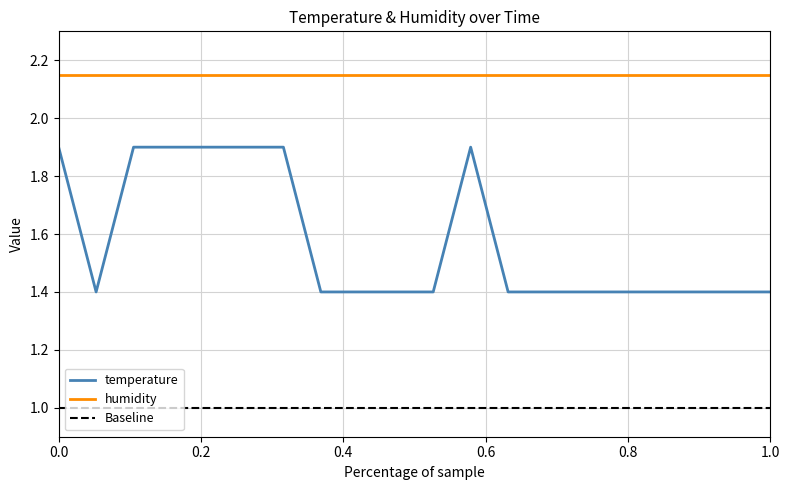

Is this an area chart (filled region under the line)?

No